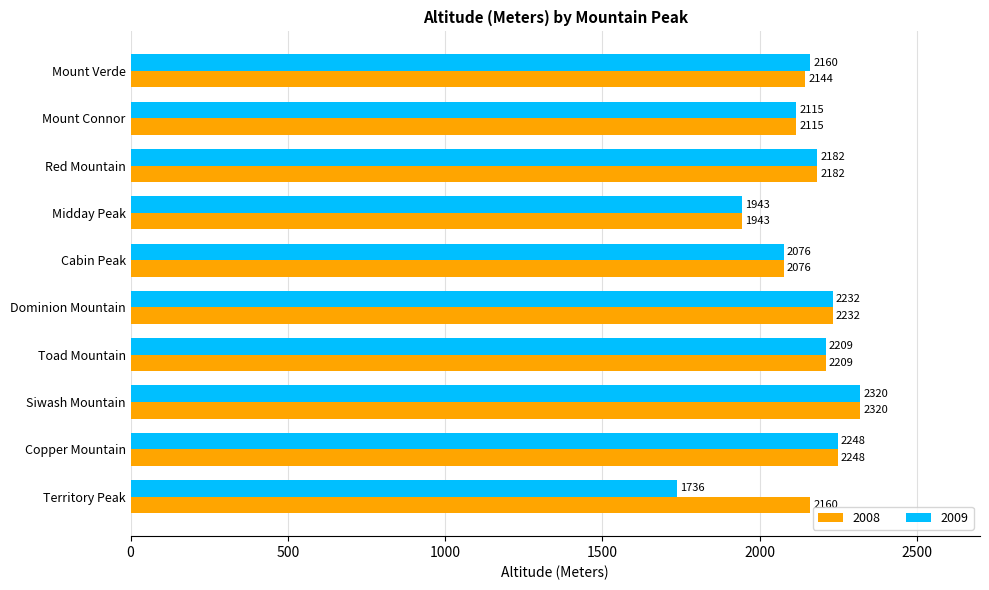

What is the approximate value of 2008 at Mount Connor?

2115